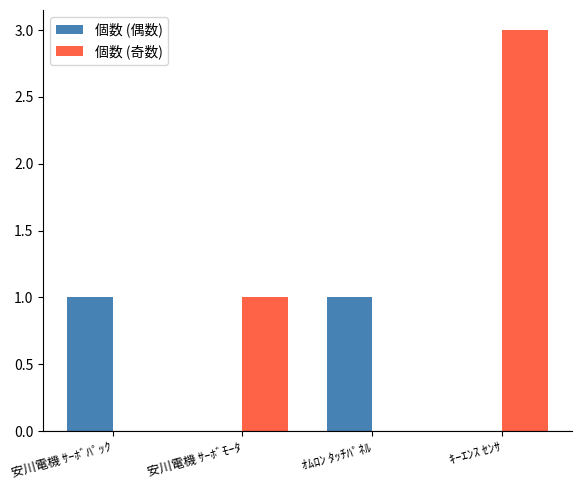

Are the bars horizontal?

No